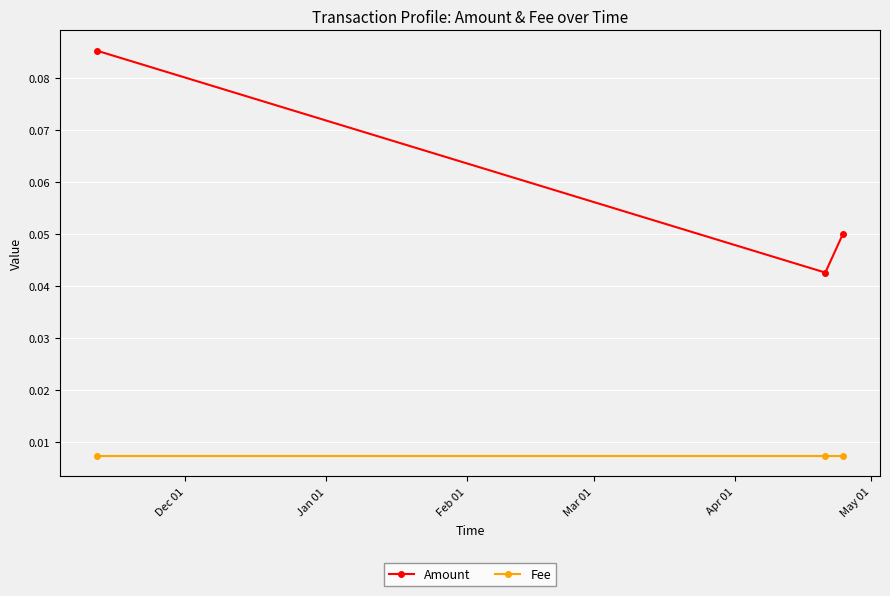

What are all the series names shown in the legend?

Amount, Fee